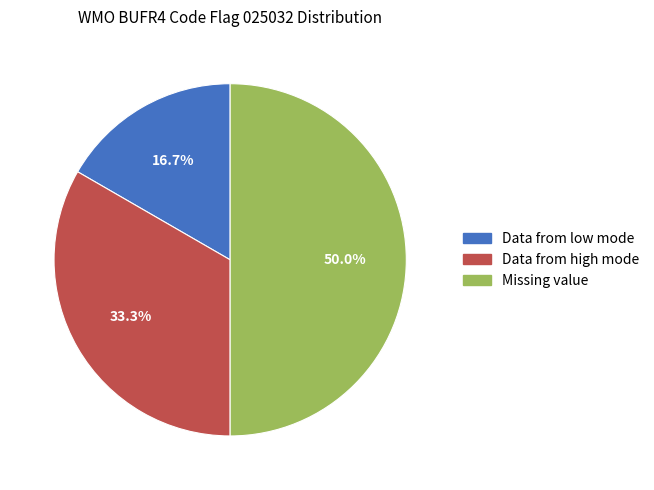

Between Missing value and Data from low mode, which is larger?

Missing value